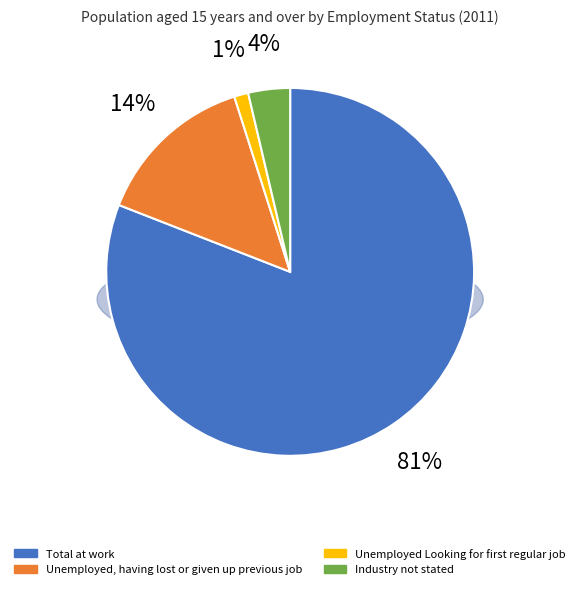

What is the largest slice in the pie chart?

Total at work